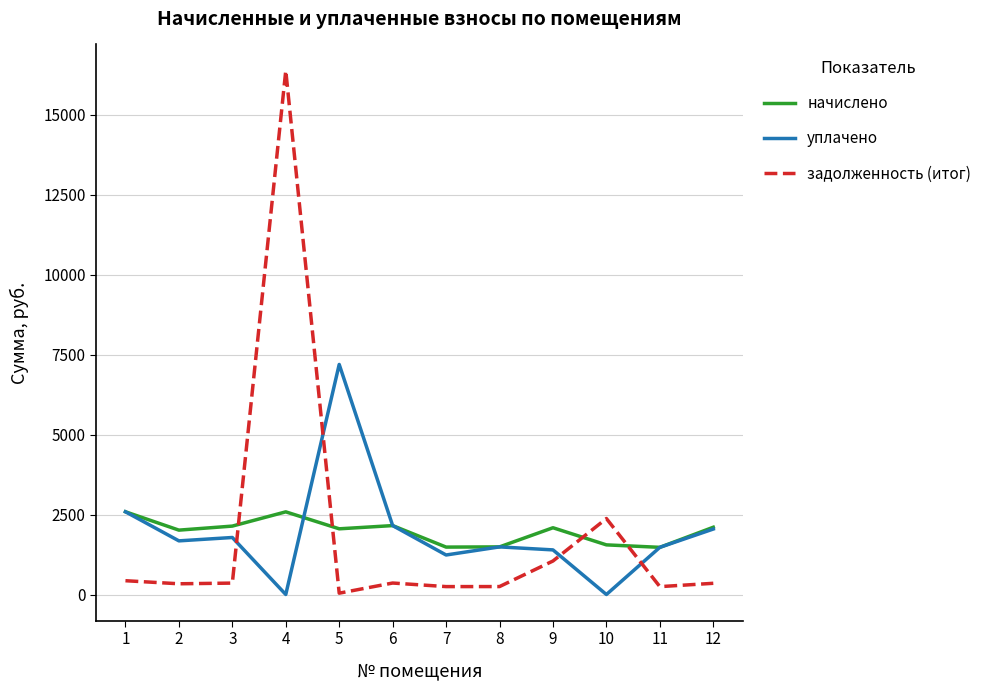

What is the difference between the maximum and minimum values in the уплачено series?

7192.3